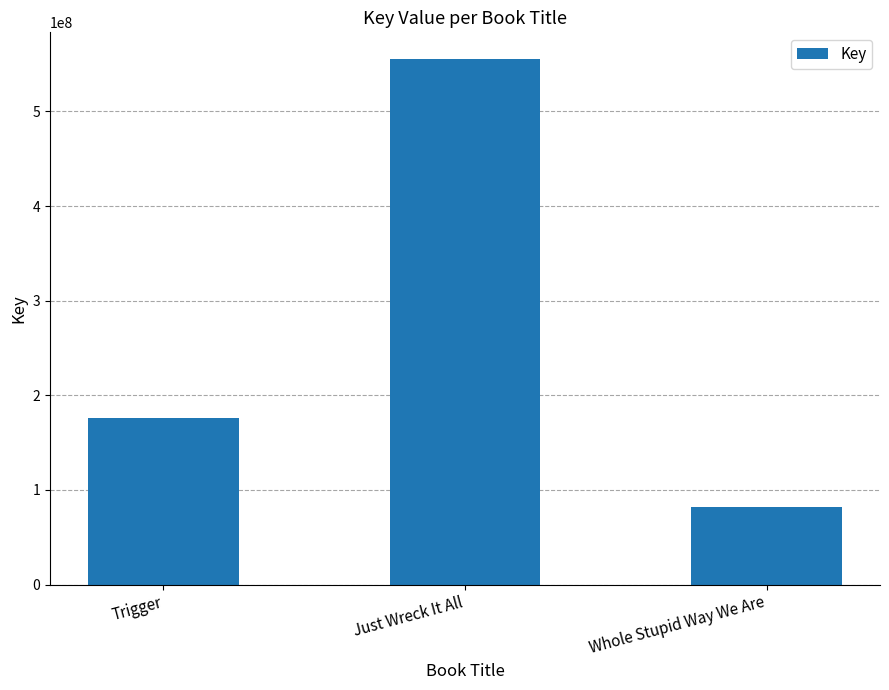

What is the label of the 2nd bar from the left?

Just Wreck It All